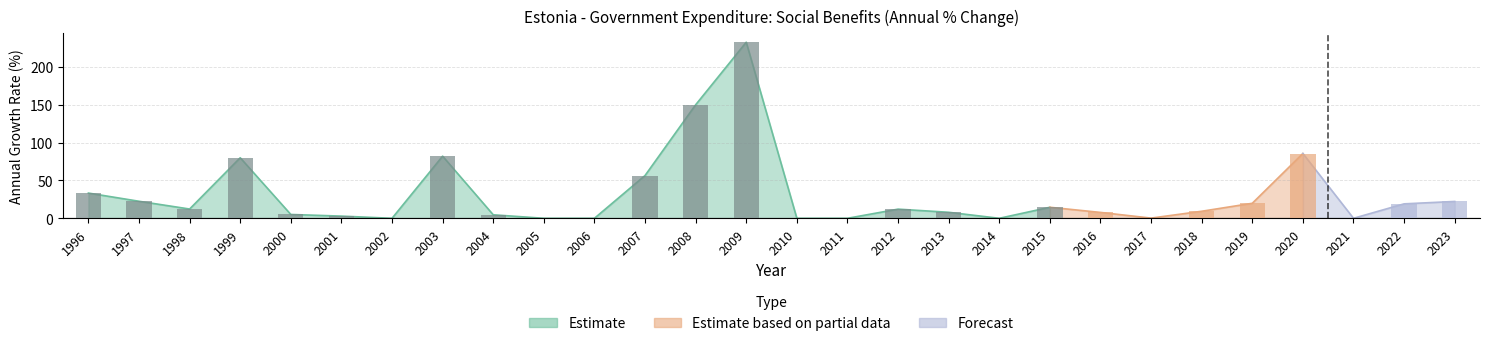

Does the chart contain stacked bars?

No